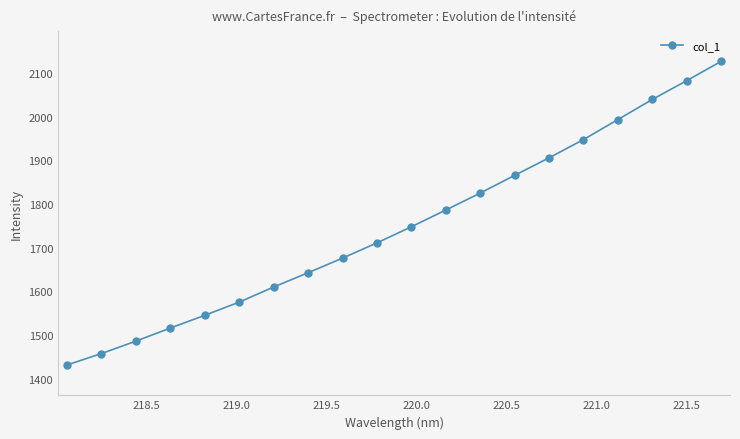

How many categories are shown in the chart?

20